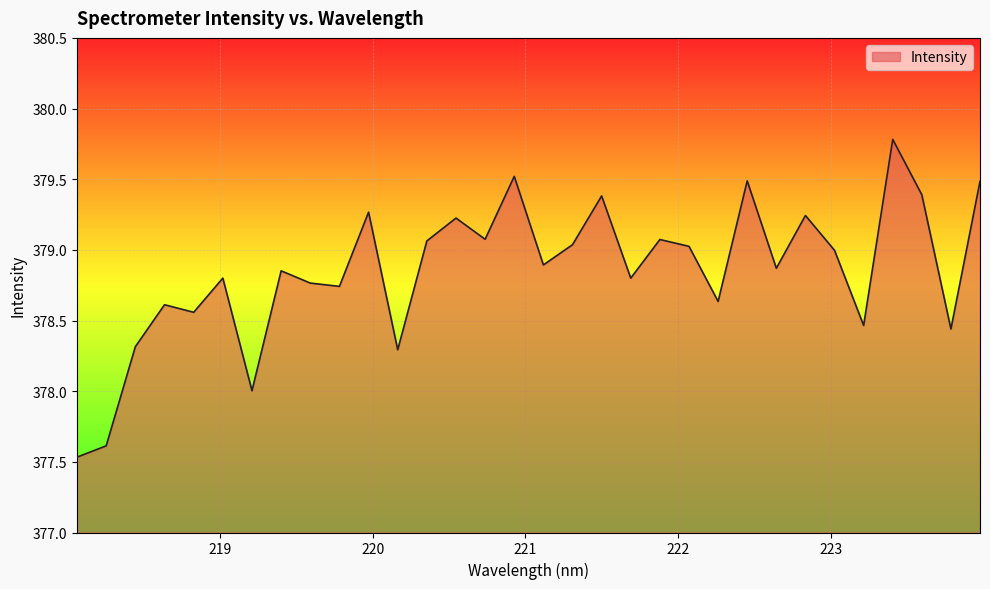

What is the maximum value shown in the chart?

379.8